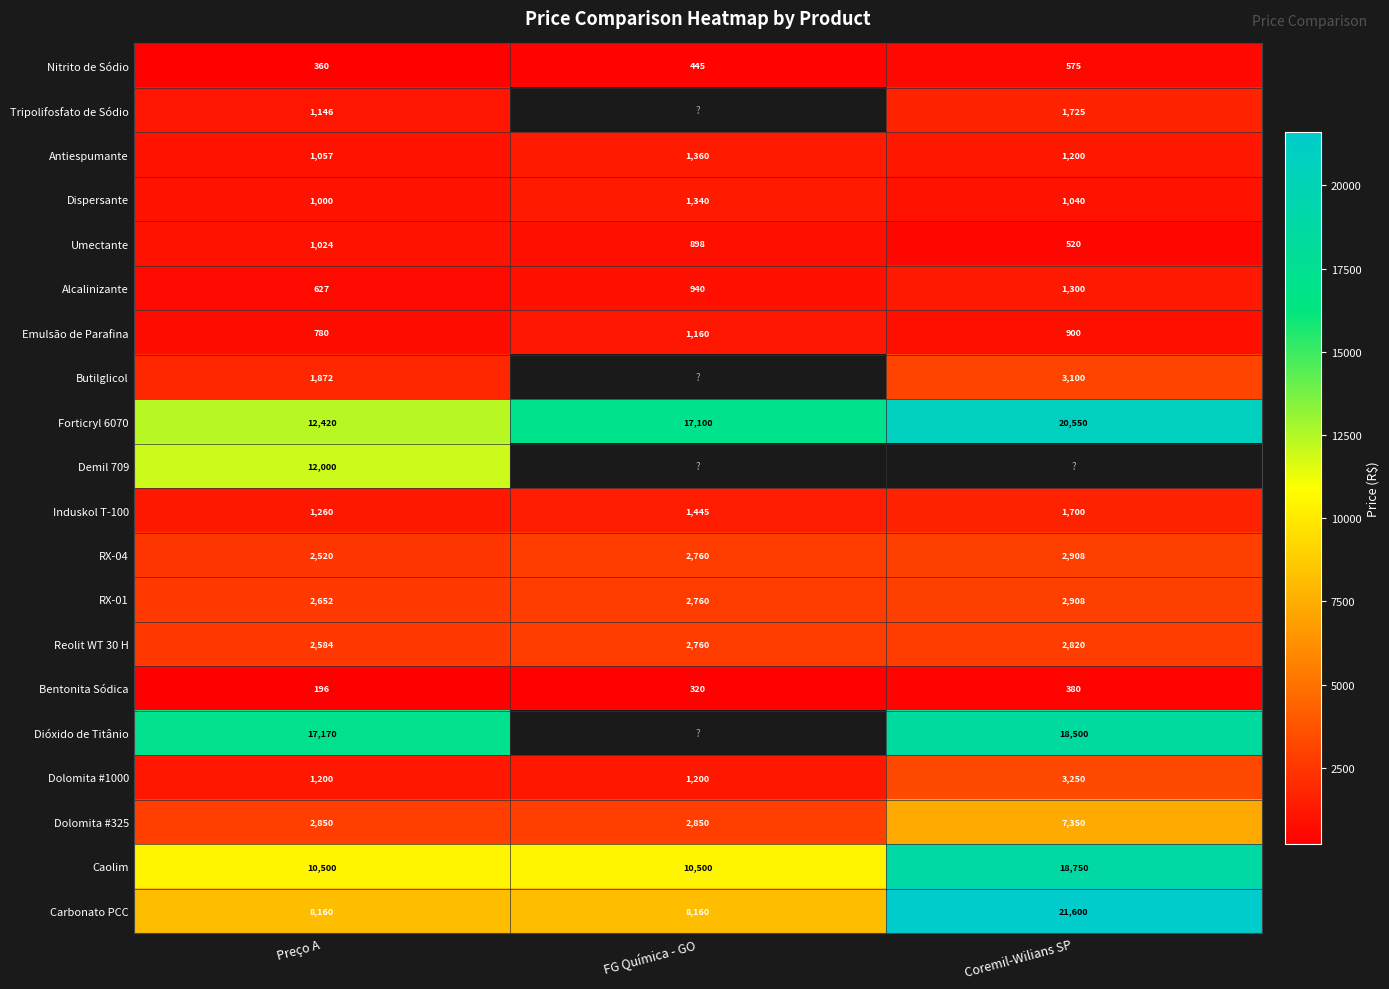

Where does the Dispersante series first go above 1040?

FG Química - GO